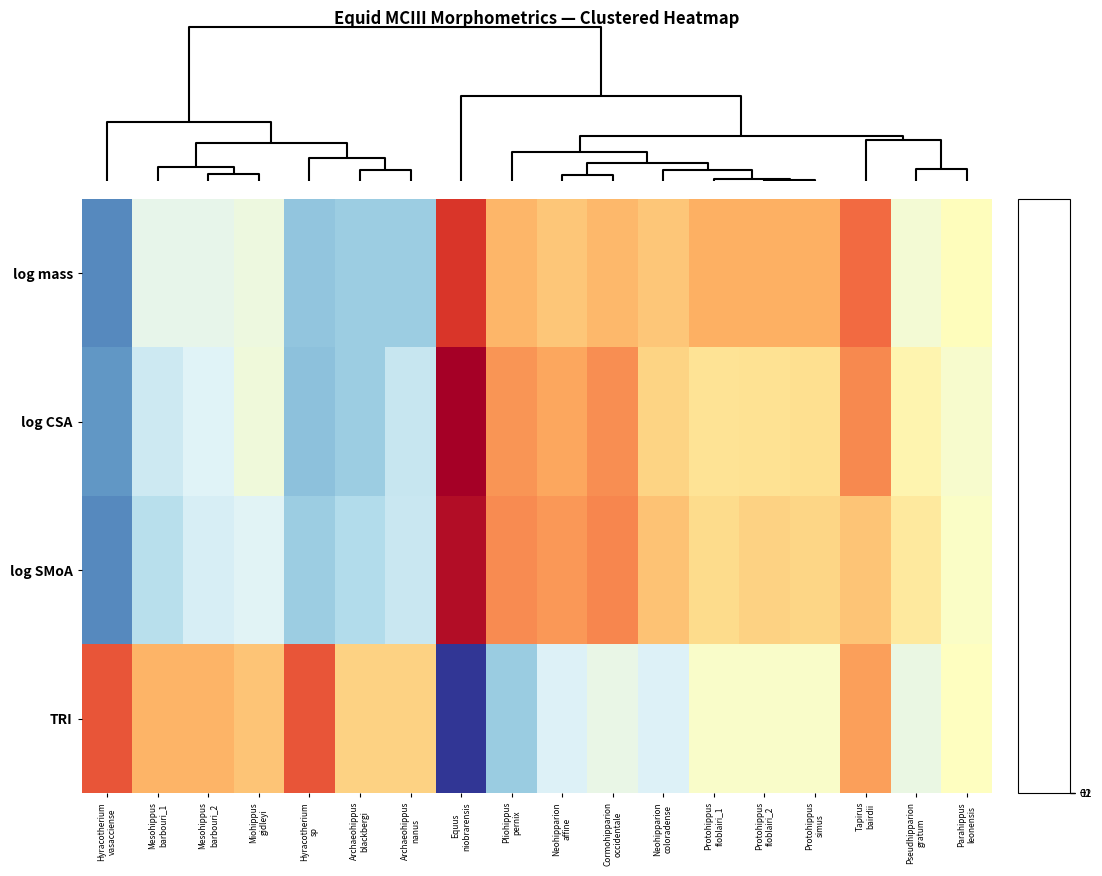

At how many categories does at least one series exceed 1?

6